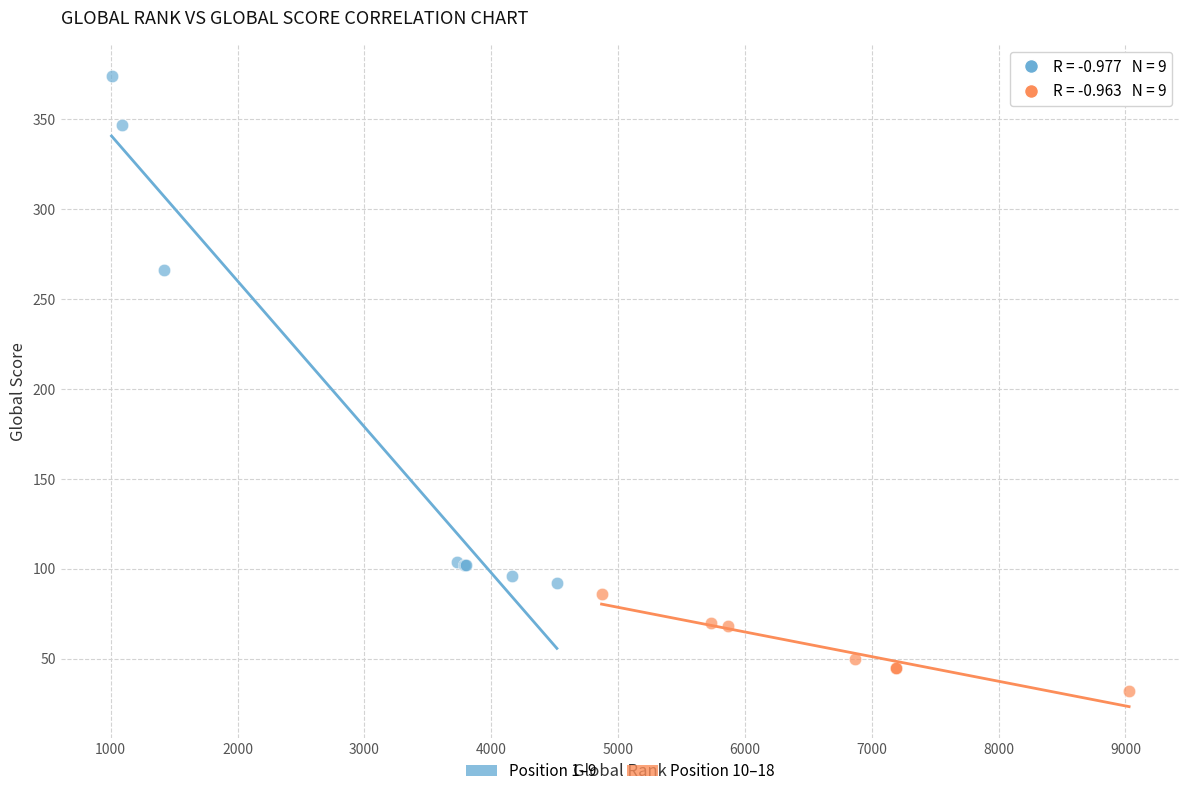

Which series has the widest spread of Y values?

Position 1–9